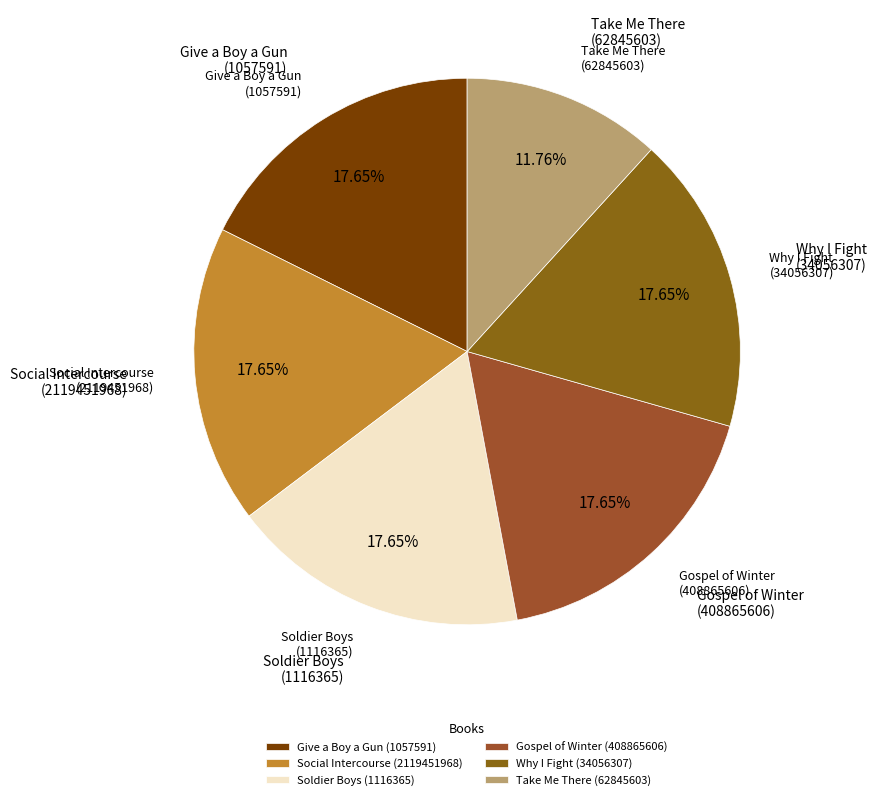

Combined, do Why I Fight (34056307) and Take Me There (62845603) account for over 50%?

No